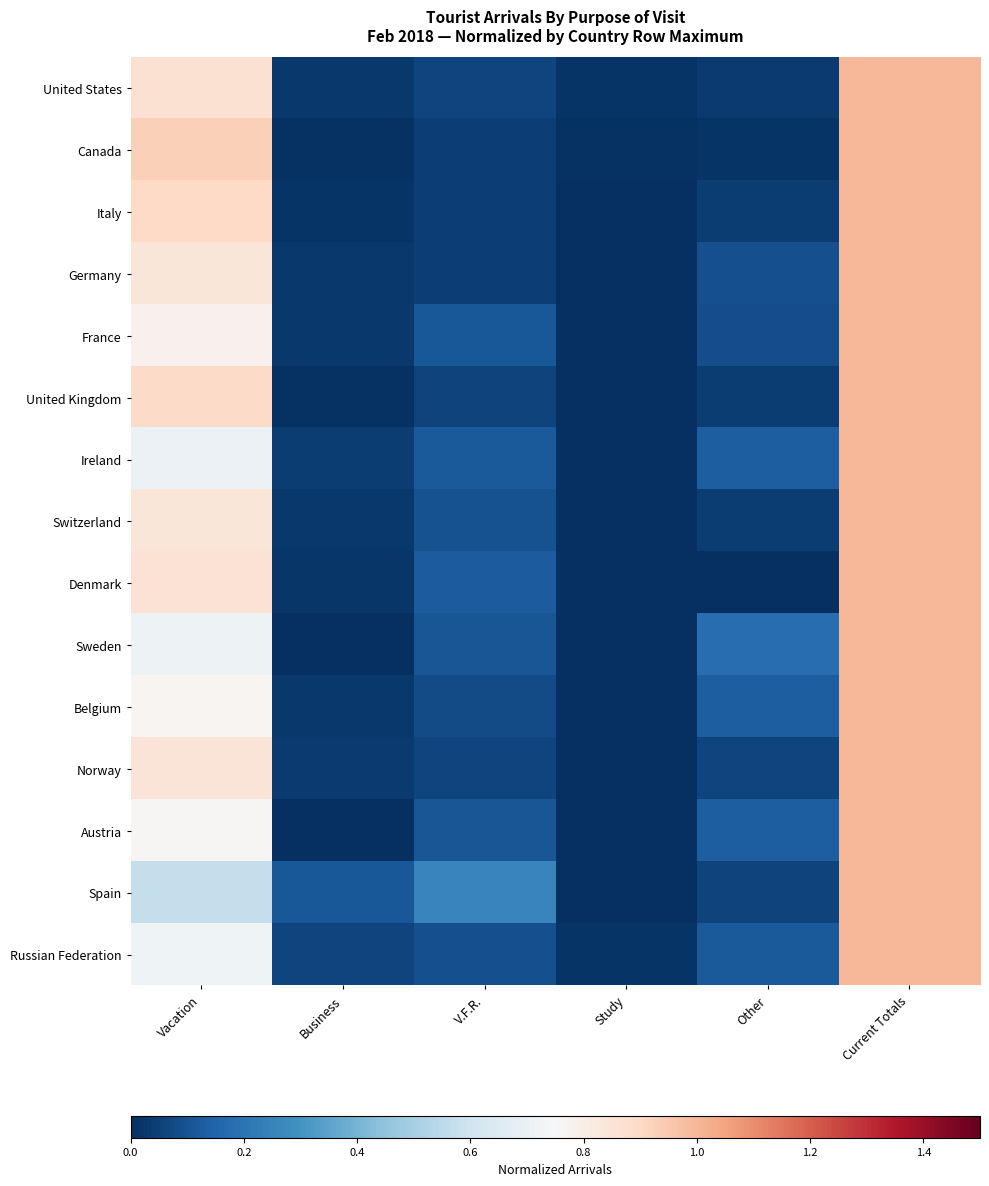

What is the difference between the highest and lowest values at Business?

0.1